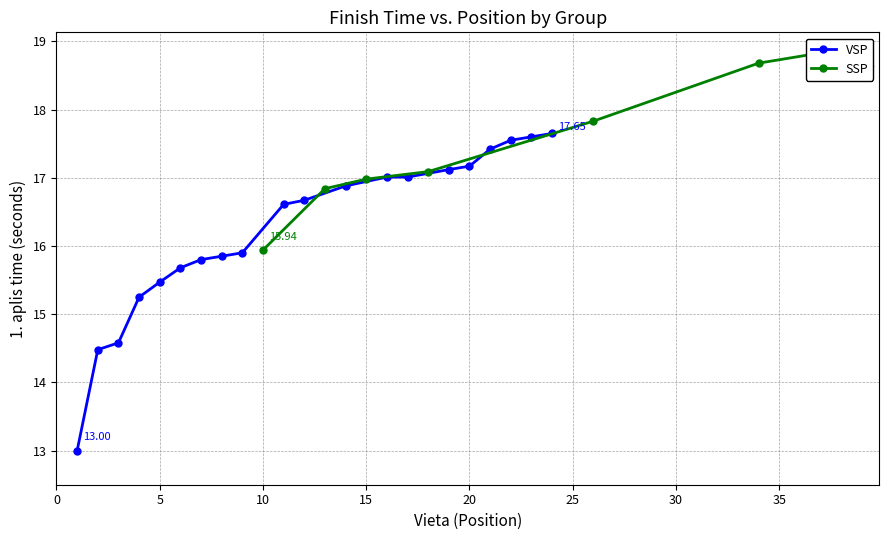

What is the change in value from 15 to 30?

+1.7